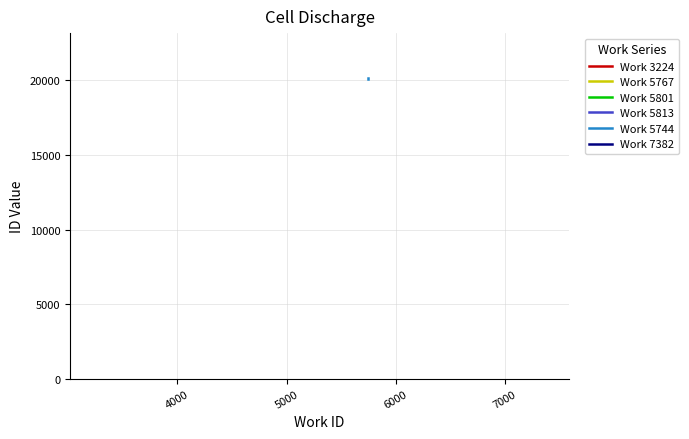

True or false: Work 7382 has a value of 7686 at 4000.

False